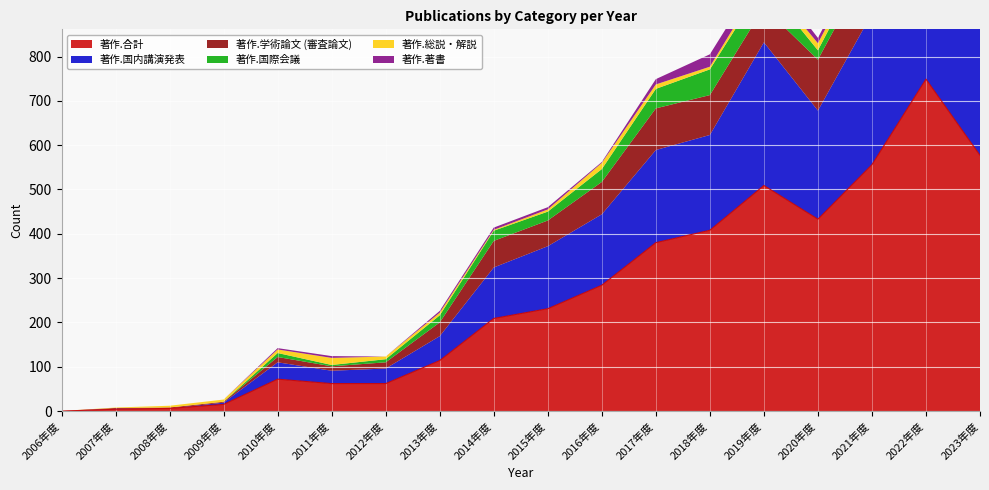

List the labels in order of 著作.国内講演発表 value, largest first.

2022年度, 2023年度, 2021年度, 2019年度, 2020年度, 2018年度, 2017年度, 2016年度, 2015年度, 2014年度, 2013年度, 2010年度, 2012年度, 2011年度, 2009年度, 2007年度, 2006年度, 2008年度